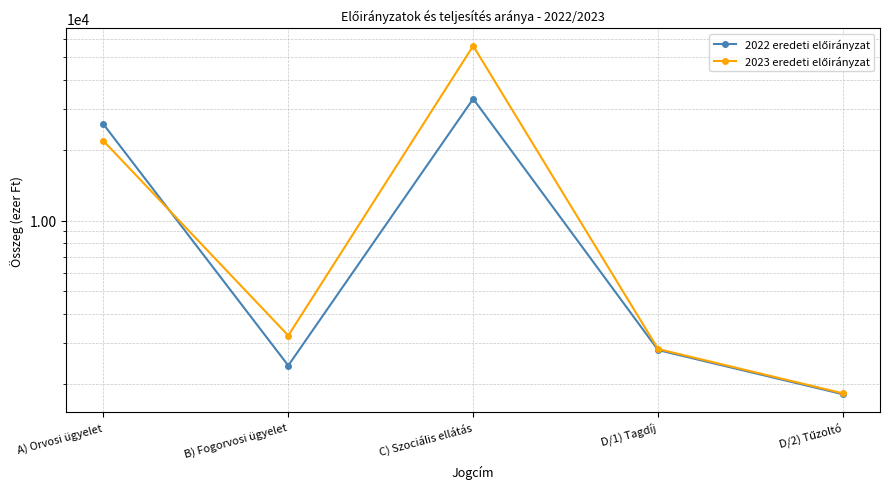

At which category does 2023 eredeti előirányzat reach its first local valley?

B) Fogorvosi ügyelet